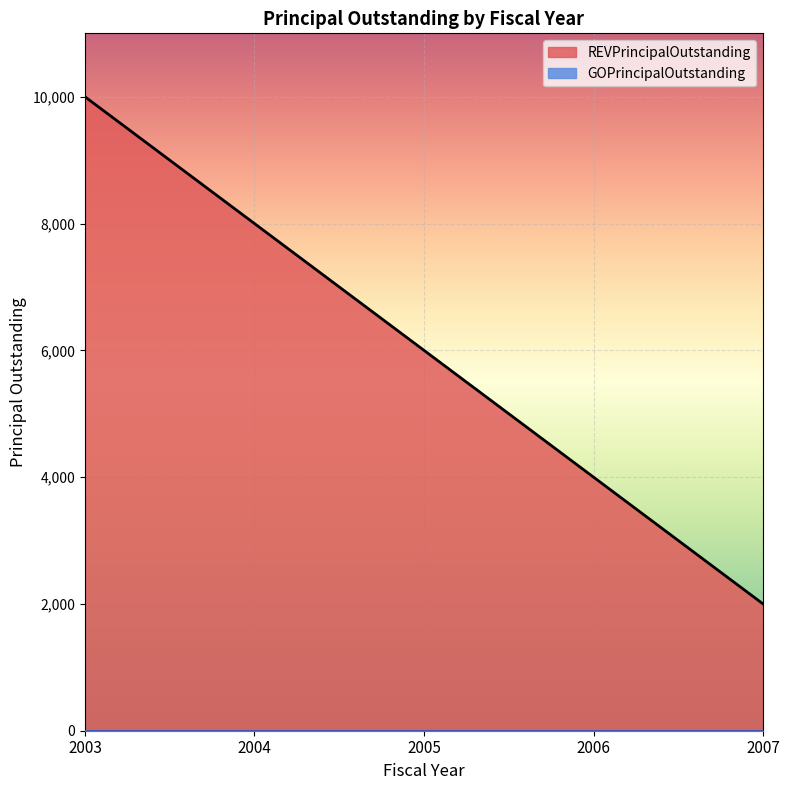

What is the sum of all values?

30000